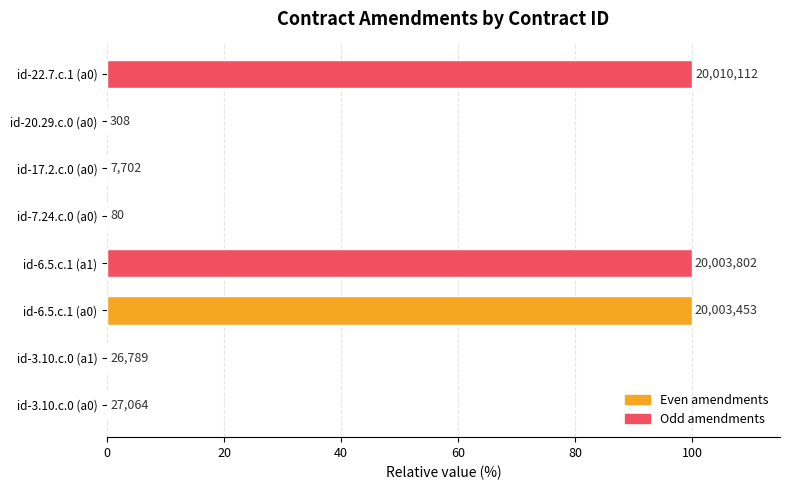

What is the difference between the second highest and second lowest values?

100.0